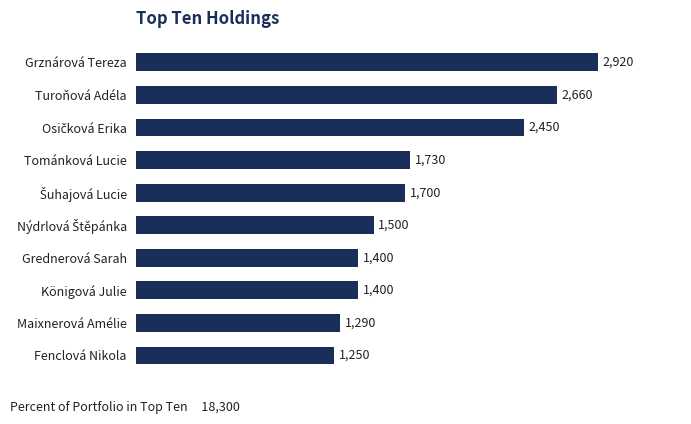

What is the change in value from Tománková Lucie to Fenclová Nikola?

-480